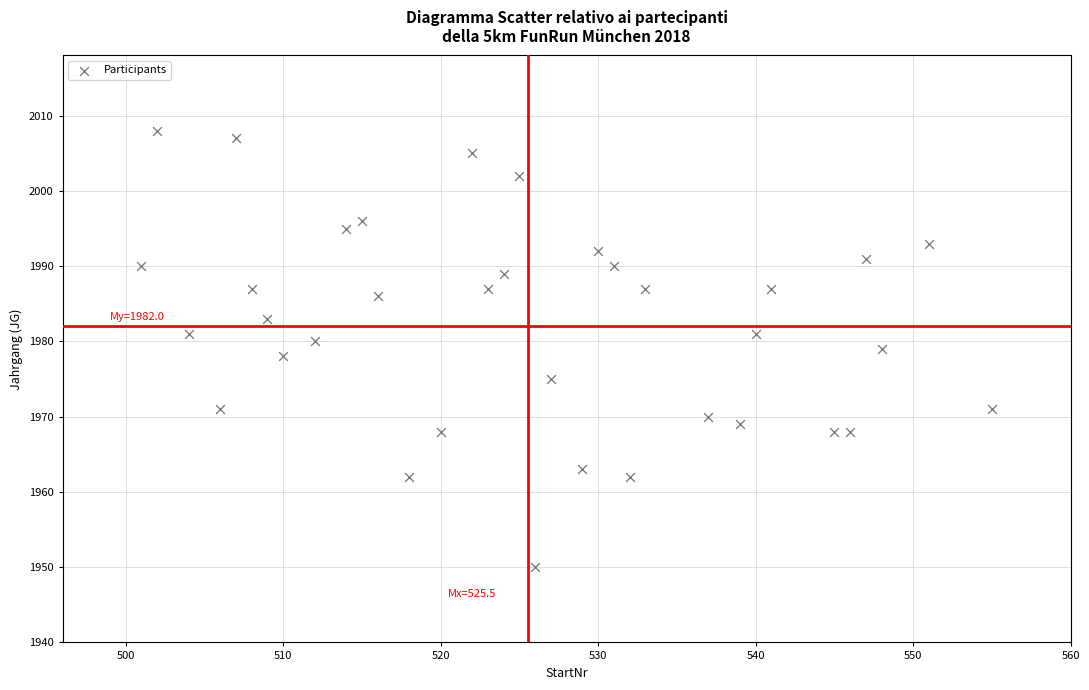

What is the range of Y values (max minus min)?

58